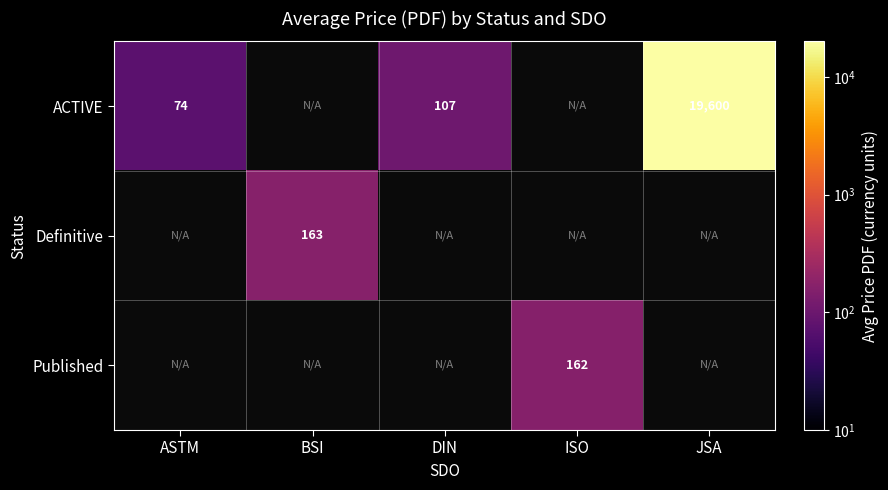

At which category does the chart reach its peak across all series?

JSA